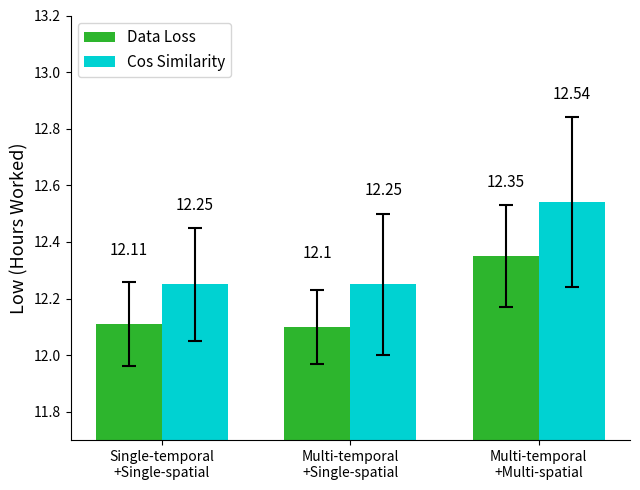

At how many categories does at least one series exceed 12?

3